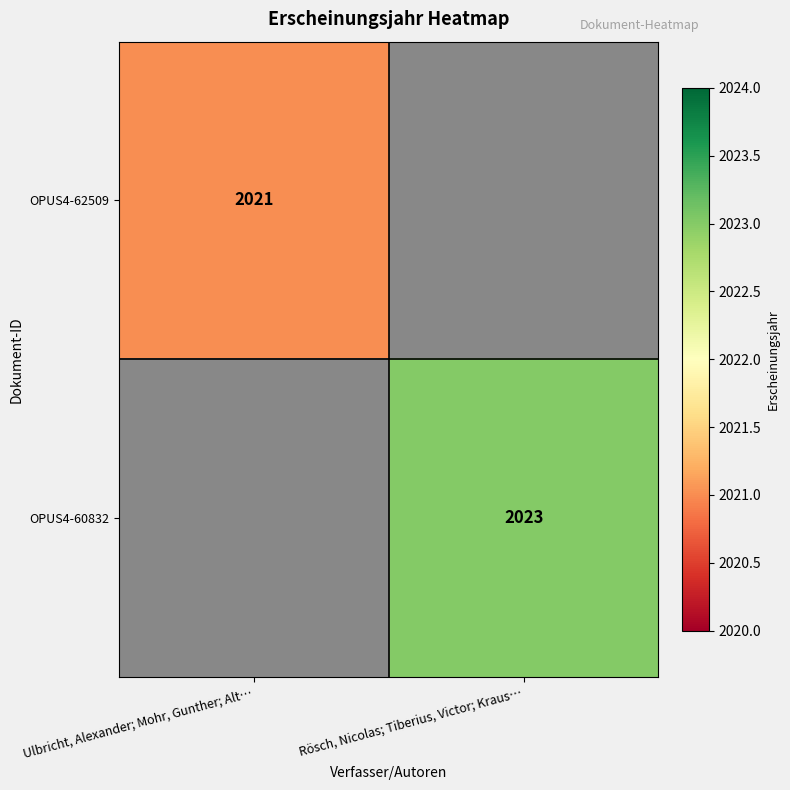

The OPUS4-62509 series shows 2021 at Ulbricht, Alexander; Mohr, Gunther; Alt…. True or false?

True